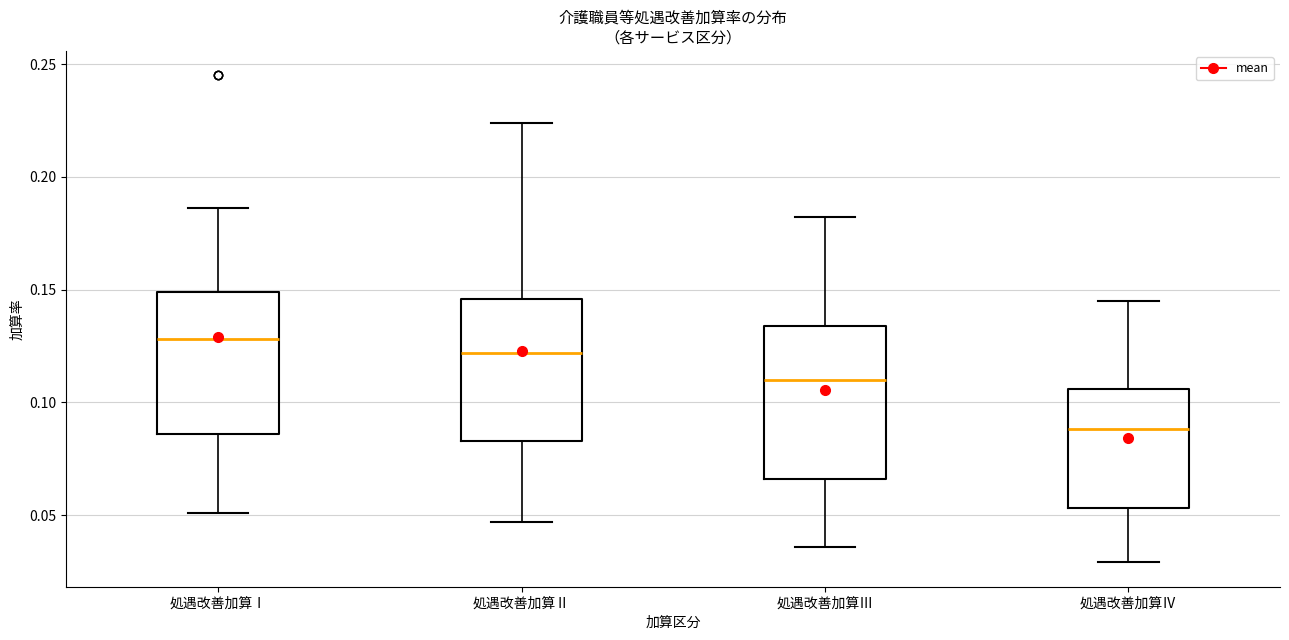

Which box is the tallest, from its lower edge to its upper edge?

処遇改善加算Ⅲ